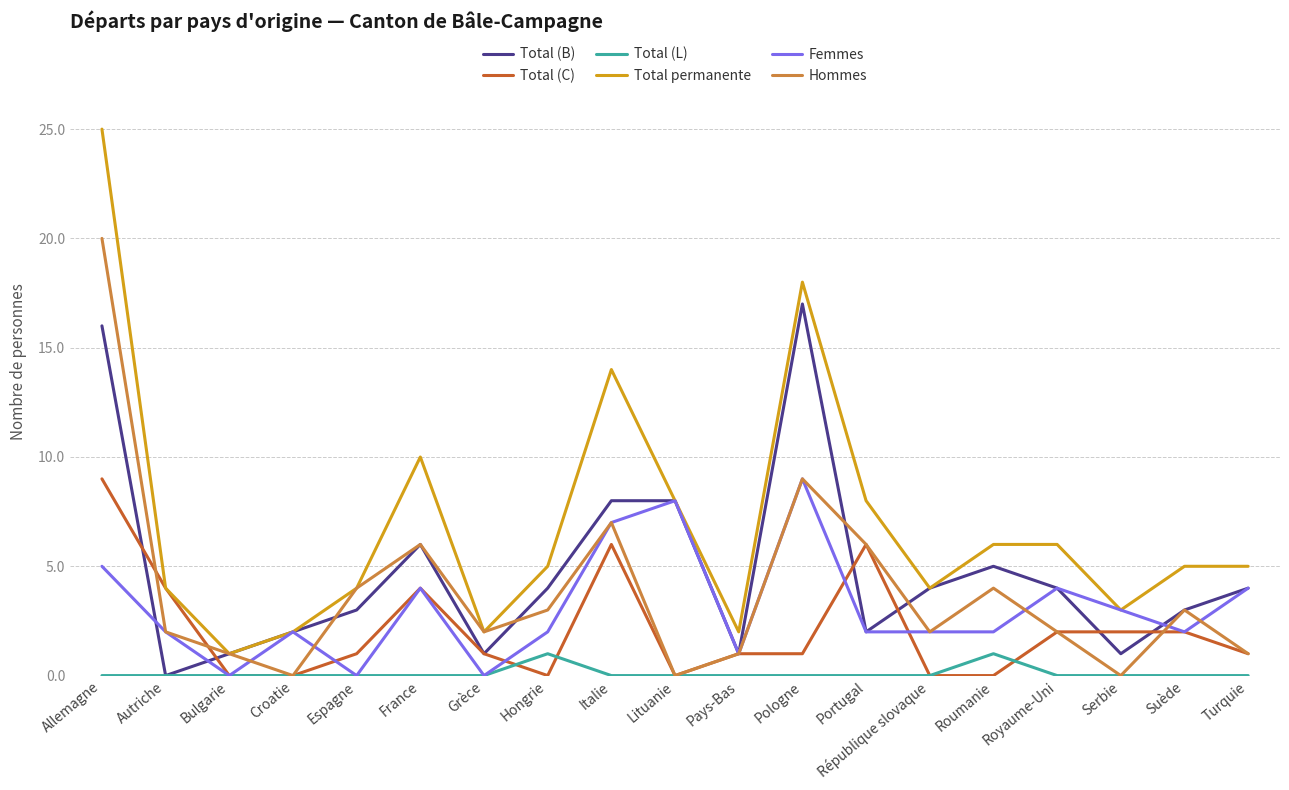

How many lines are shown in the chart?

6